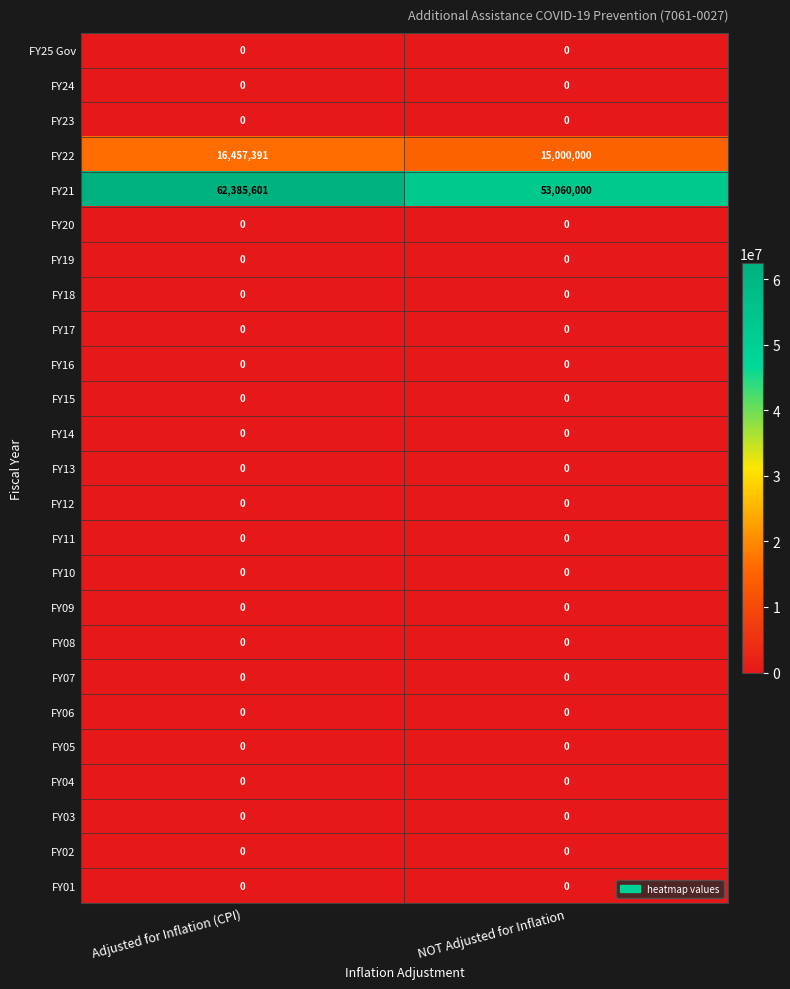

True or false: FY25 Gov has a value of 0 at Adjusted for Inflation (CPI).

True